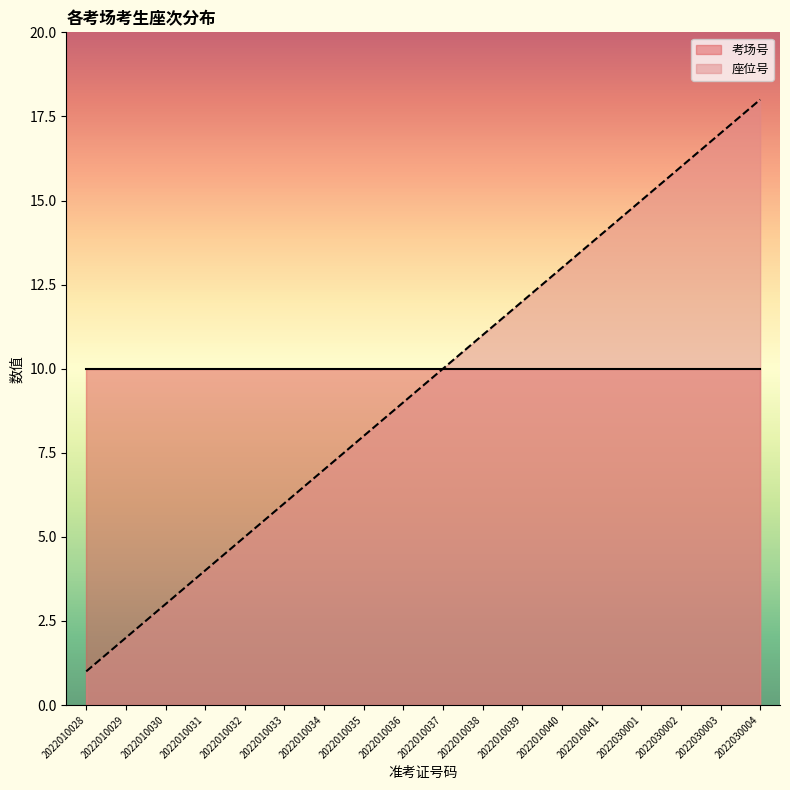

Where does the data first go above 10?

2022010038